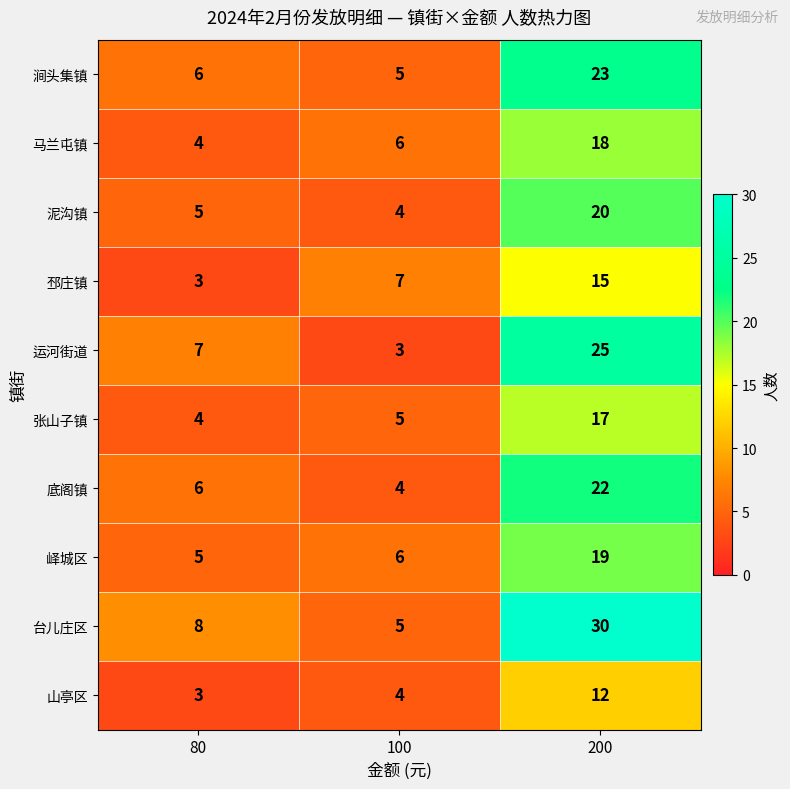

Which label corresponds to the largest value in the chart?

200